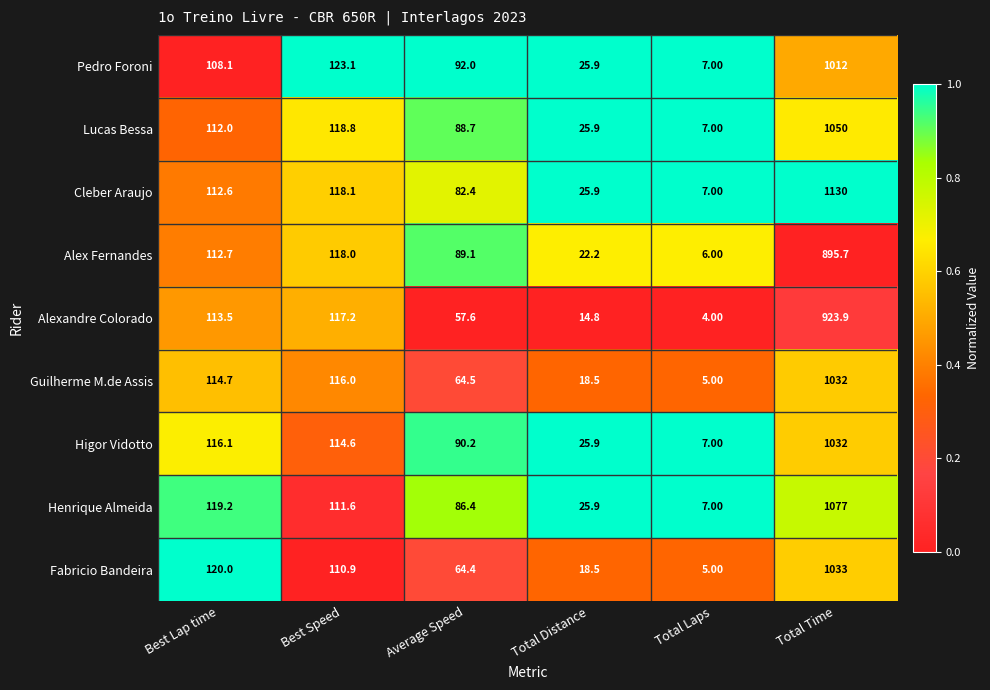

Which series changed the most between Best Speed and Total Distance?

Alexandre Colorado